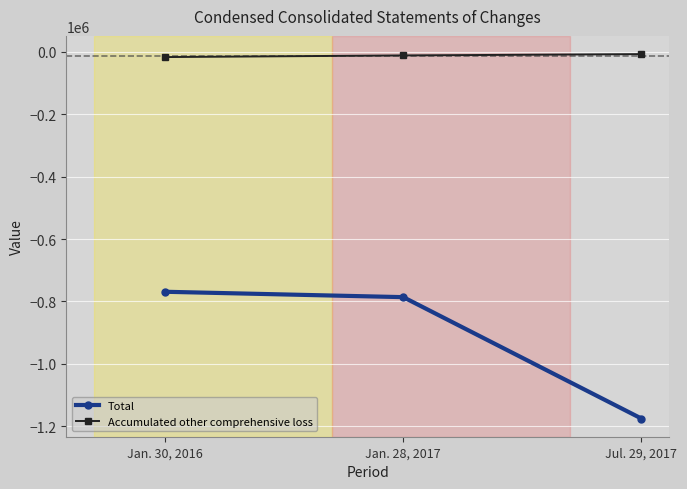

What is the difference between the second highest and minimum values in the Total series?

388940